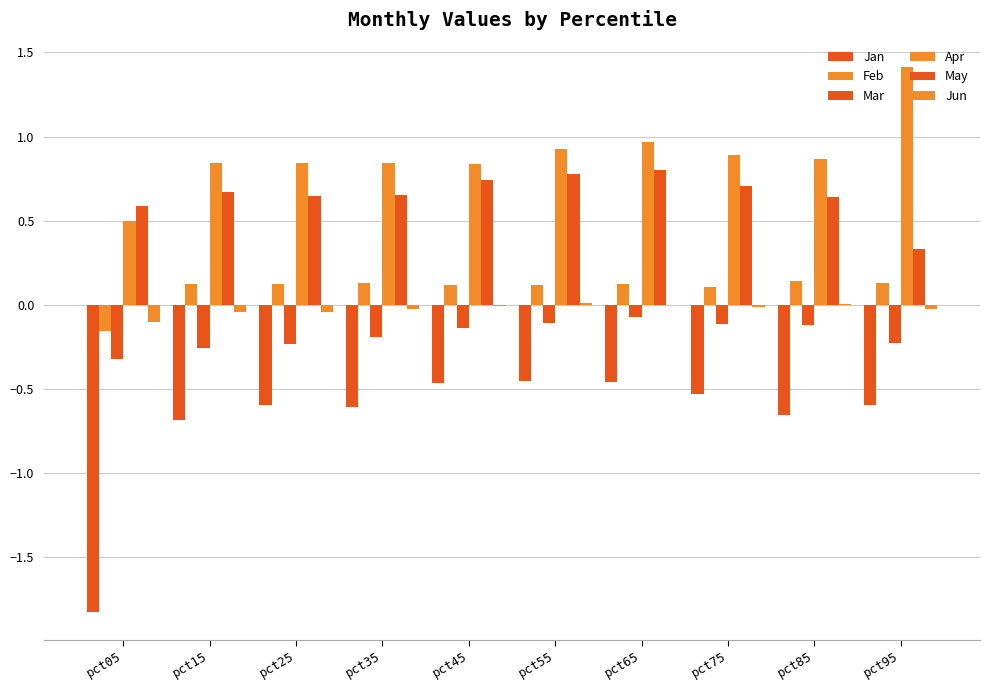

Reading right to left, what are all the values shown in this chart?

Jan: -0.6	-0.7	-0.5	-0.5	-0.5	-0.5	-0.6	-0.6	-0.7	-1.8
Feb: 0.1	0.1	0.1	0.1	0.1	0.1	0.1	0.1	0.1	-0.2
Mar: -0.2	-0.1	-0.1	-0.1	-0.1	-0.1	-0.2	-0.2	-0.3	-0.3
Apr: 1.4	0.9	0.9	1.0	0.9	0.8	0.8	0.8	0.8	0.5
May: 0.3	0.6	0.7	0.8	0.8	0.7	0.7	0.6	0.7	0.6
Jun: -0.0	0.0	-0.0	-0.0	0.0	-0.0	-0.0	-0.0	-0.0	-0.1